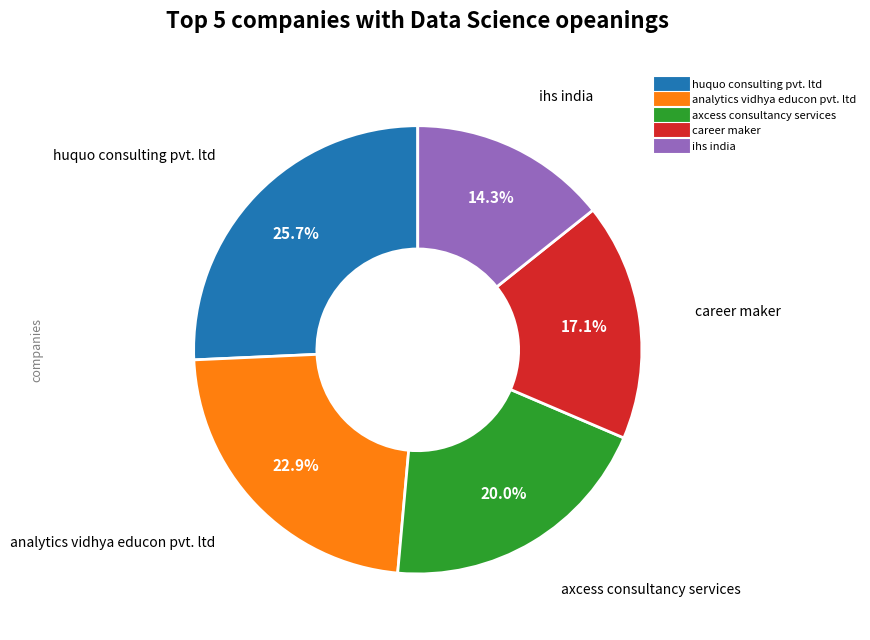

Is there any slice that represents more than half of the pie?

No